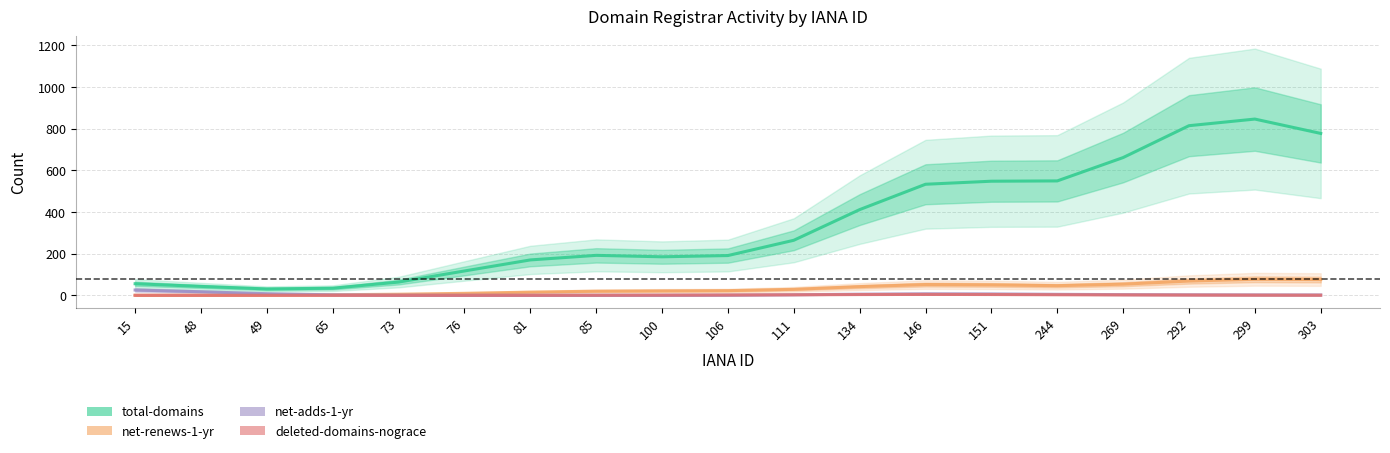

Rank the categories by net-adds-1-yr value from lowest to highest.

81, 85, 76, 100, 73, 106, 303, 299, 65, 292, 111, 269, 244, 134, 151, 146, 49, 48, 15